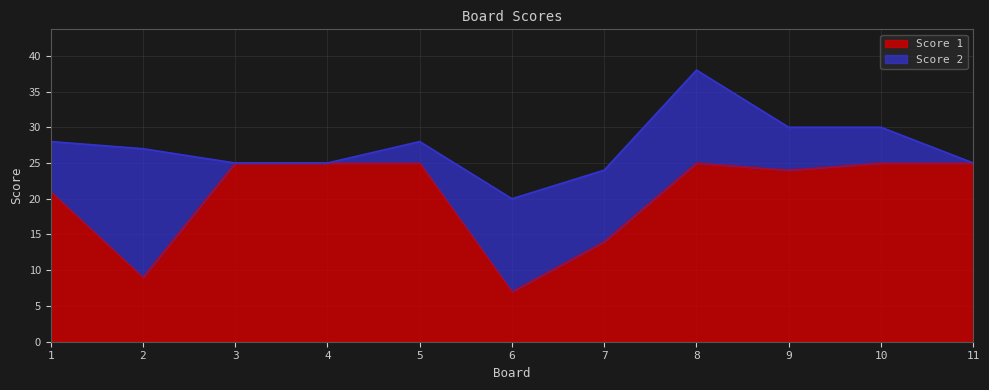

Reading left to right, extract all data points from this chart.

1=21	2=9	3=25	4=25	5=25	6=7	7=14	8=25	9=24	10=25	11=25